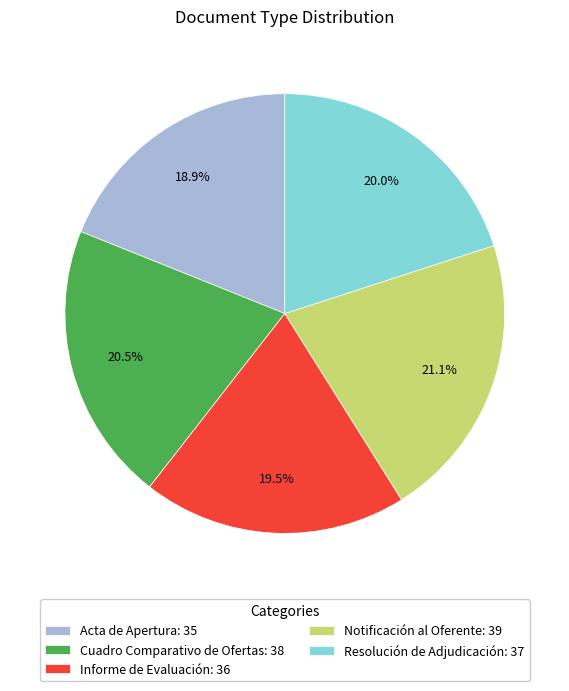

What is the ratio of the value at Cuadro Comparativo de Ofertas to the value at Acta de Apertura?

1.1